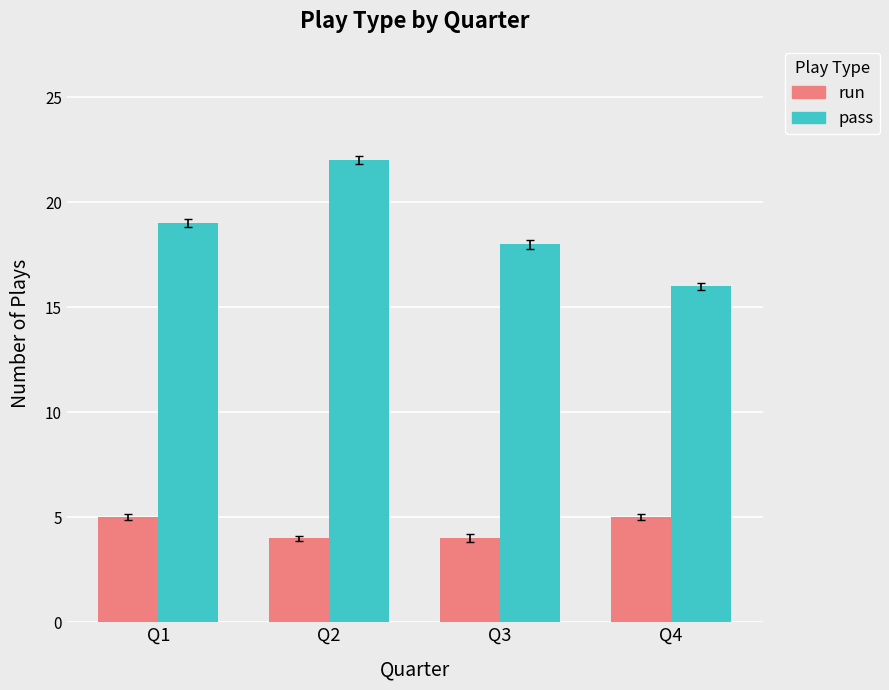

Count the number of categories in the chart.

4